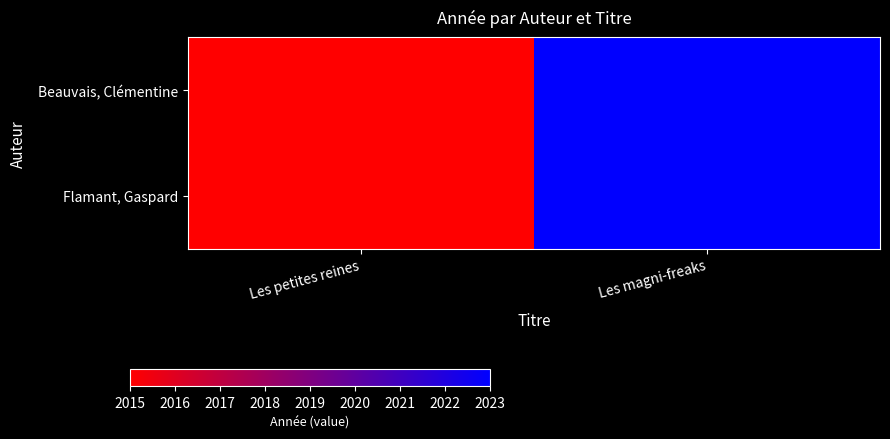

Which label corresponds to the largest value in the chart?

Les magni-freaks